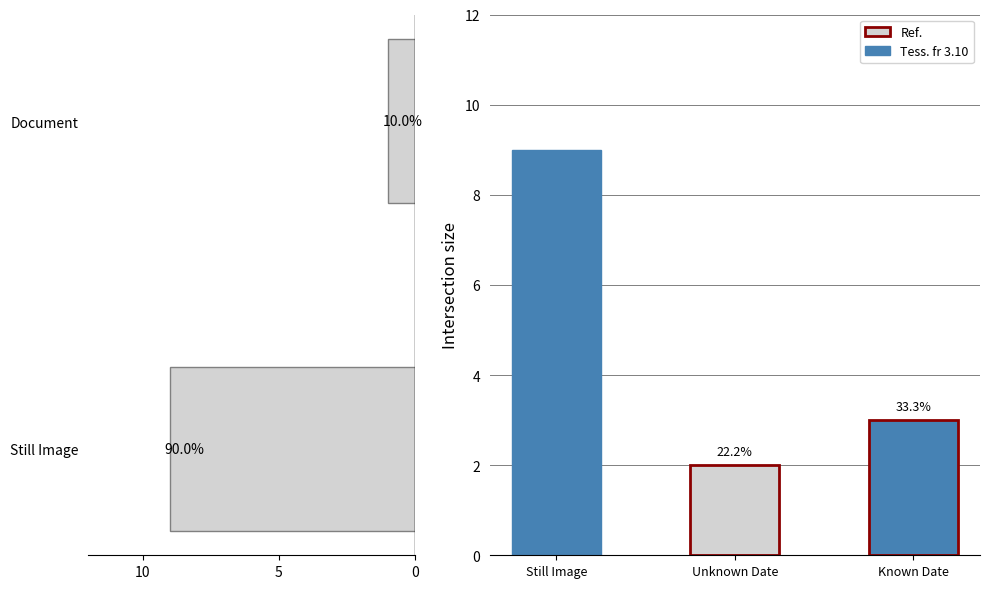

Does the chart contain stacked bars?

No